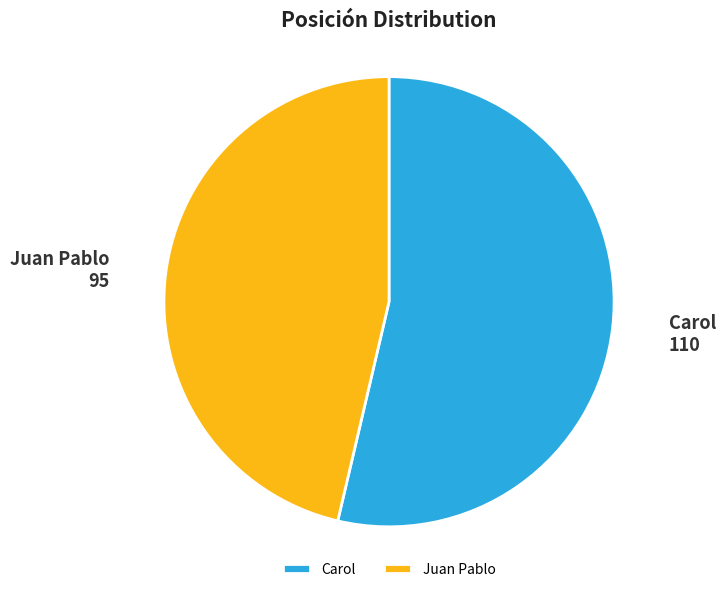

Does any single category account for the majority?

Yes